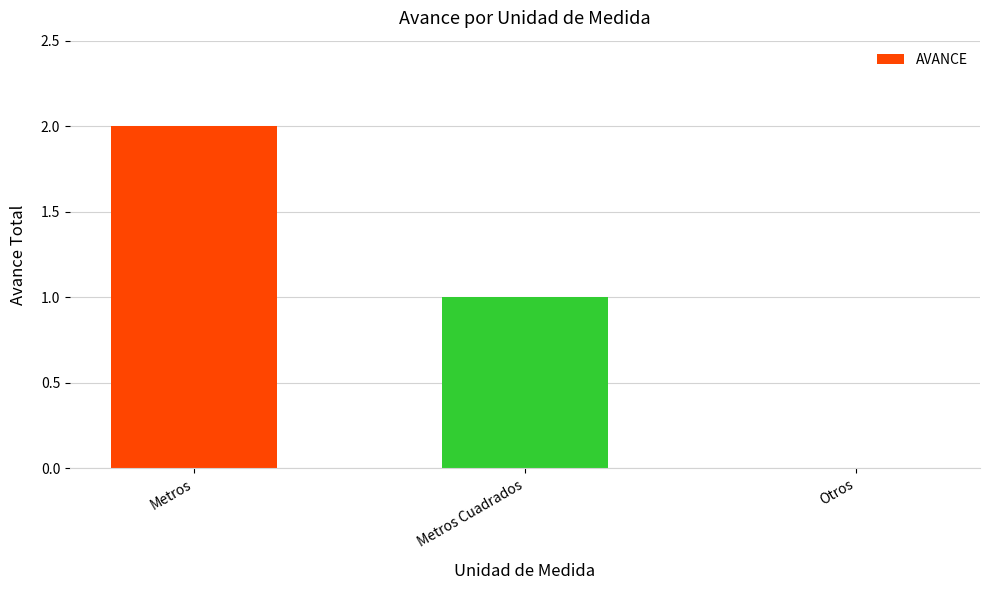

What is the difference between the values at Metros and Metros Cuadrados?

1